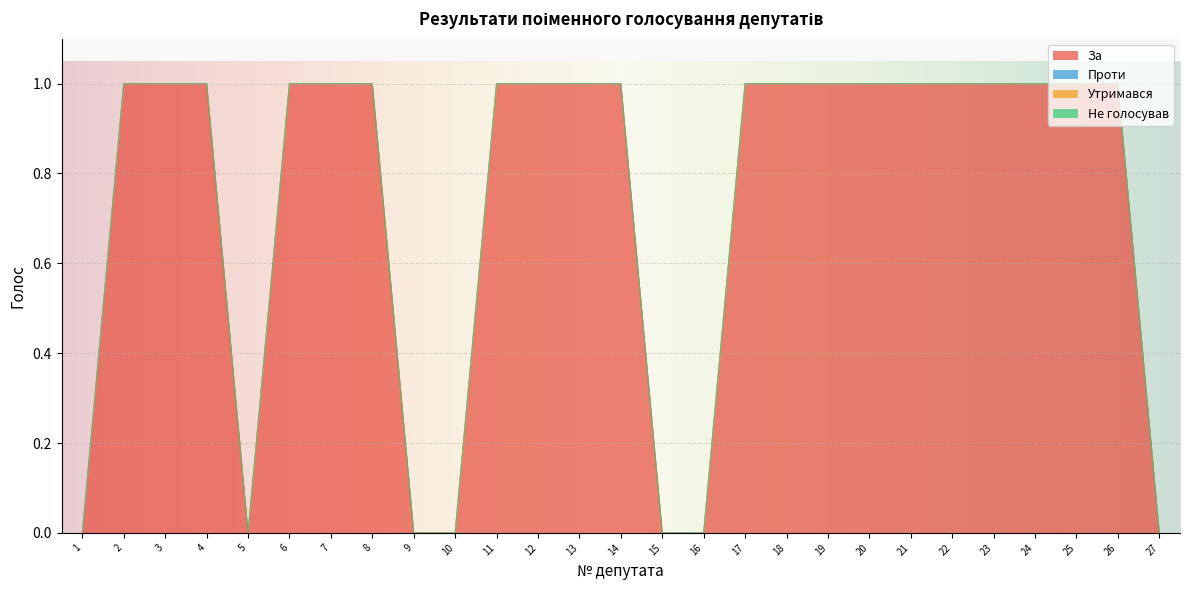

Reading left to right, list all the values displayed in this chart.

За: 0	1	1	1	0	1	1	1	0	0	1	1	1	1	0	0	1	1	1	1	1	1	1	1	1	1	0
Проти: 0	0	0	0	0	0	0	0	0	0	0	0	0	0	0	0	0	0	0	0	0	0	0	0	0	0	0
Утримався: 0	0	0	0	0	0	0	0	0	0	0	0	0	0	0	0	0	0	0	0	0	0	0	0	0	0	0
Не голосував: 0	0	0	0	0	0	0	0	0	0	0	0	0	0	0	0	0	0	0	0	0	0	0	0	0	0	0